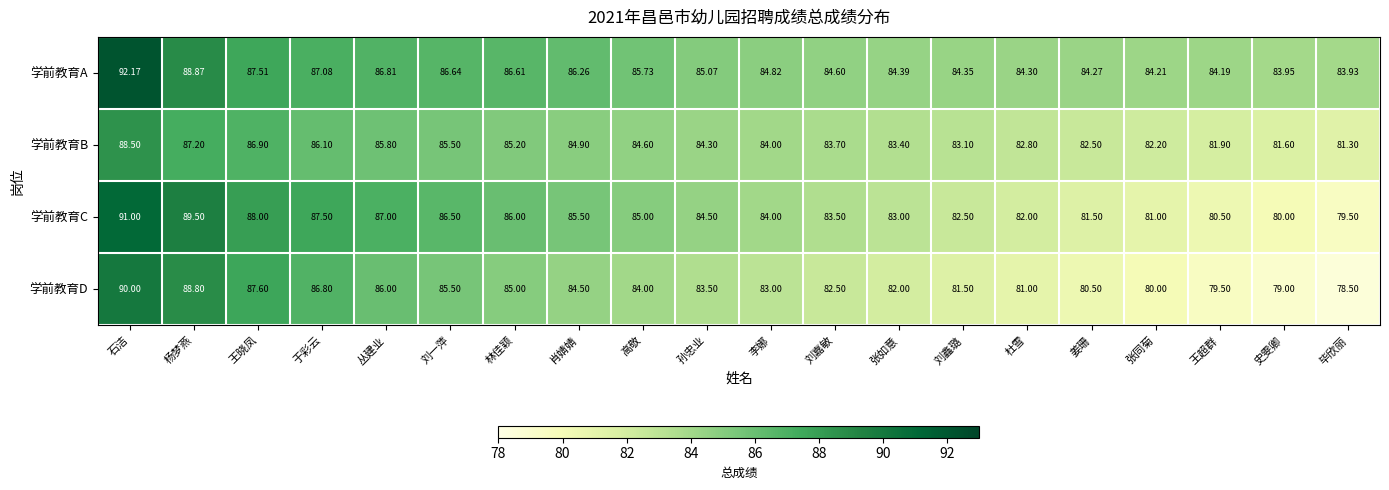

At which label does 学前教育D reach its minimum?

毕欣丽